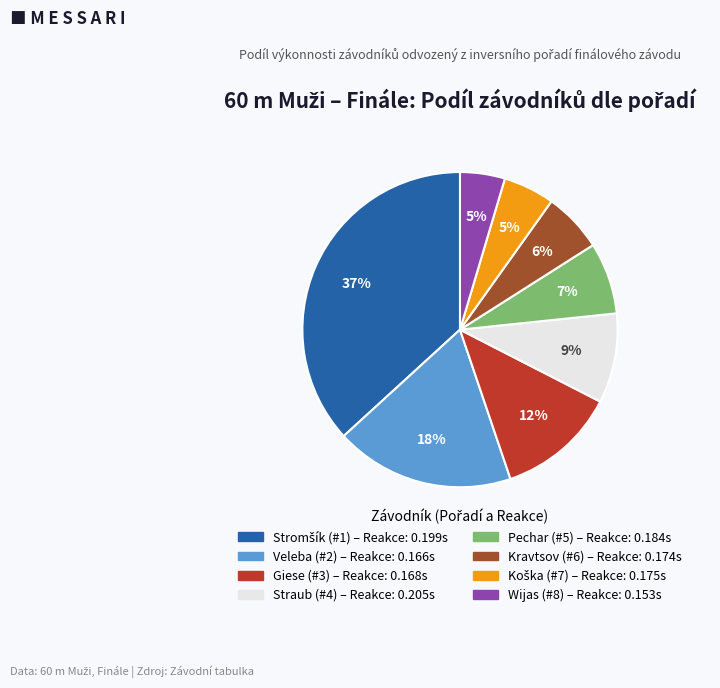

To the nearest percent, what is the difference between the largest and smallest slice percentages?

32%